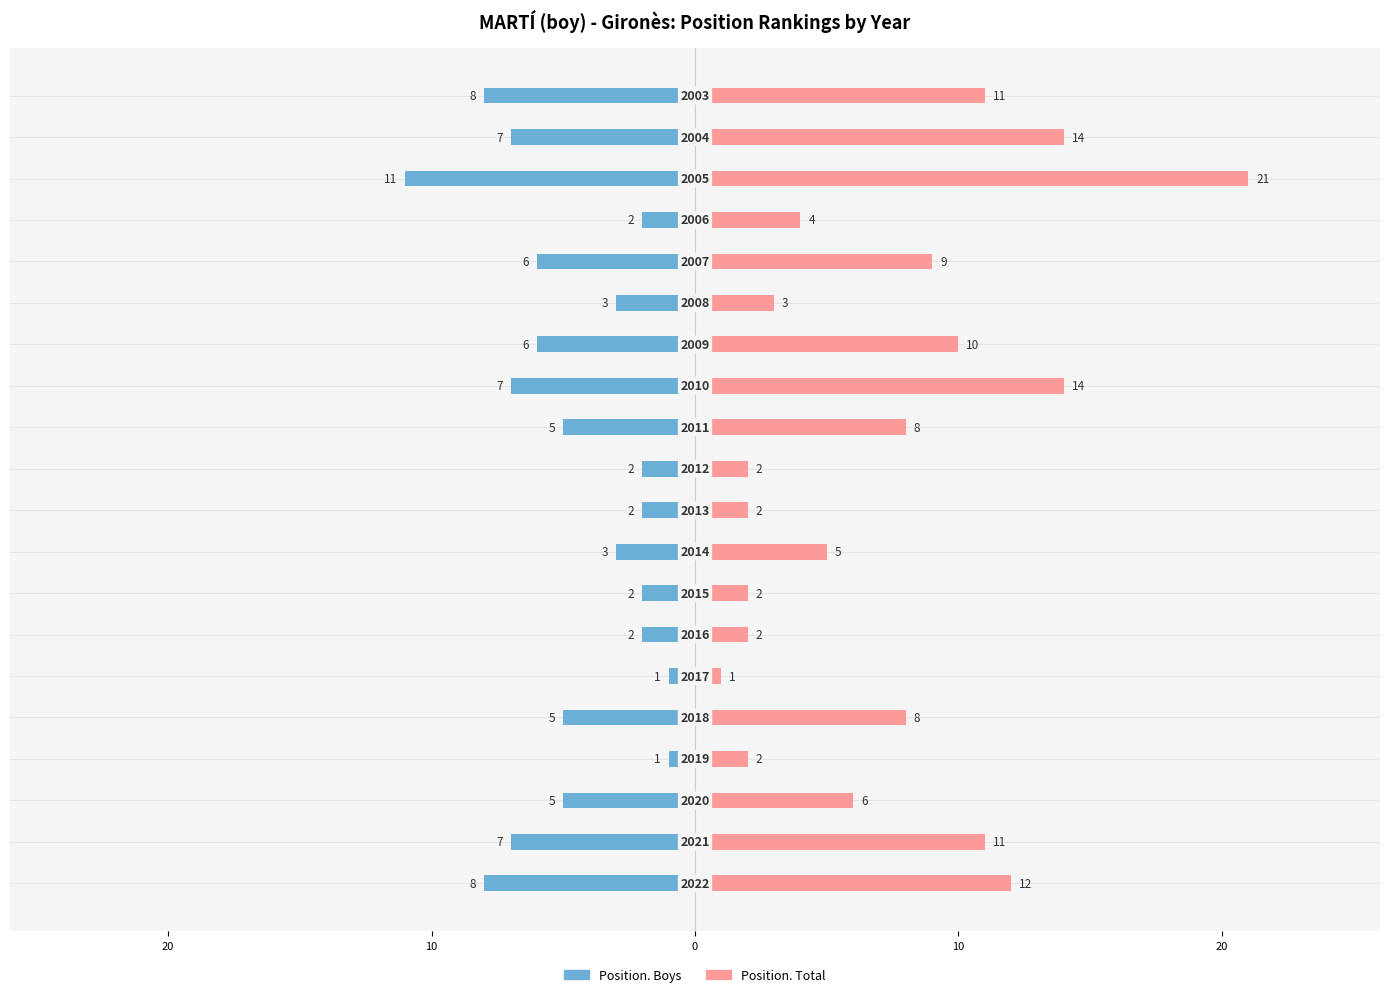

How many series are shown in this chart?

2